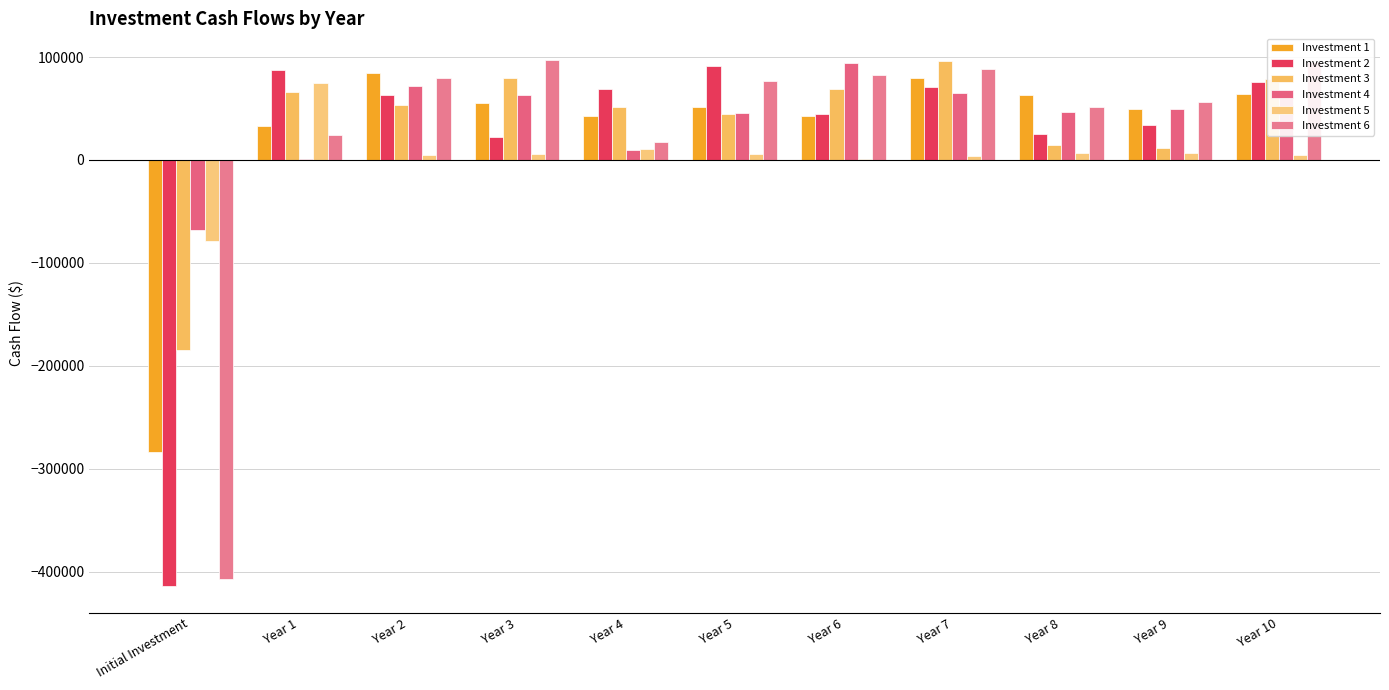

Count the number of data series in this chart.

6